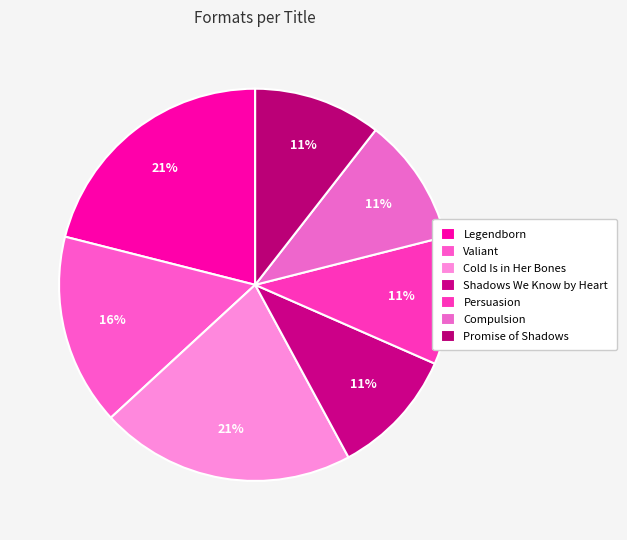

How many segments does this pie chart have?

7